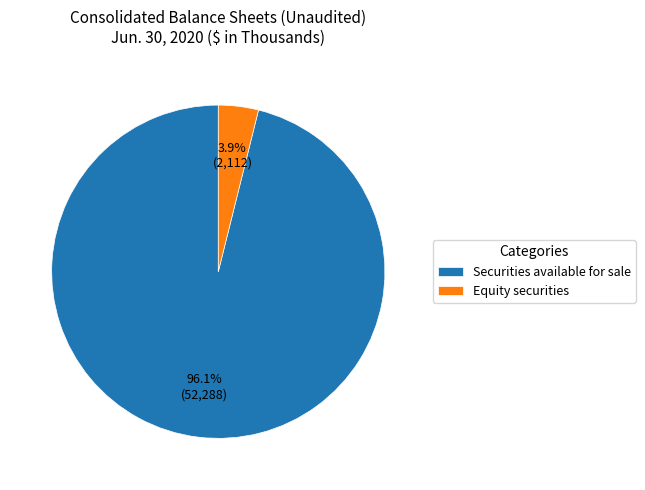

What is the smallest slice in the pie chart?

Equity securities